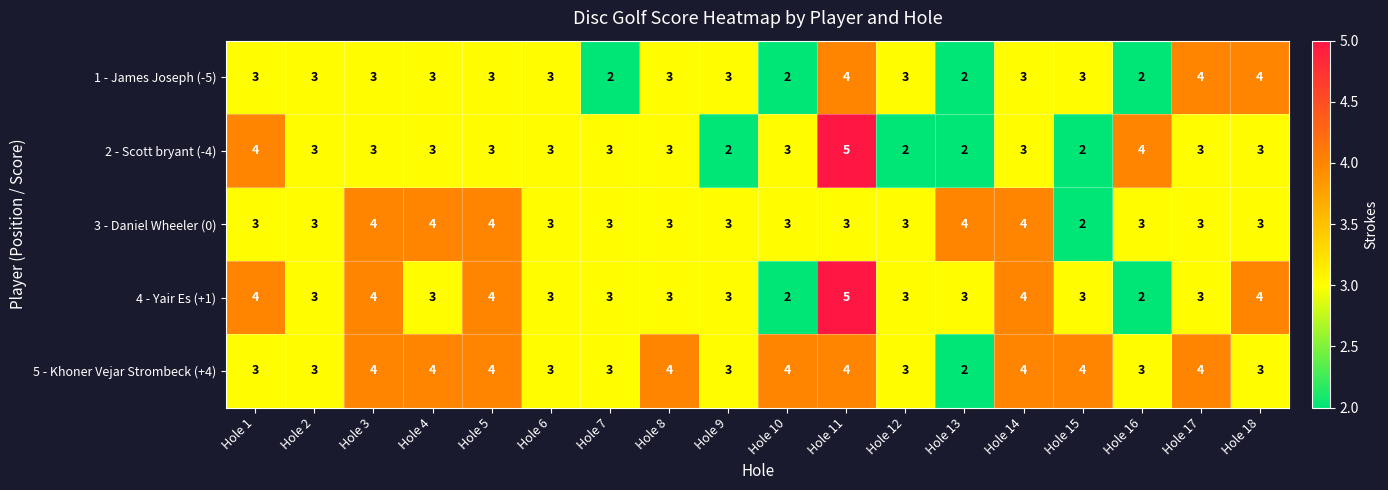

Is the value of 5 - Khoner Vejar Strombeck (+4) at Hole 6 greater than the value of 1 - James Joseph (-5) at Hole 16?

Yes